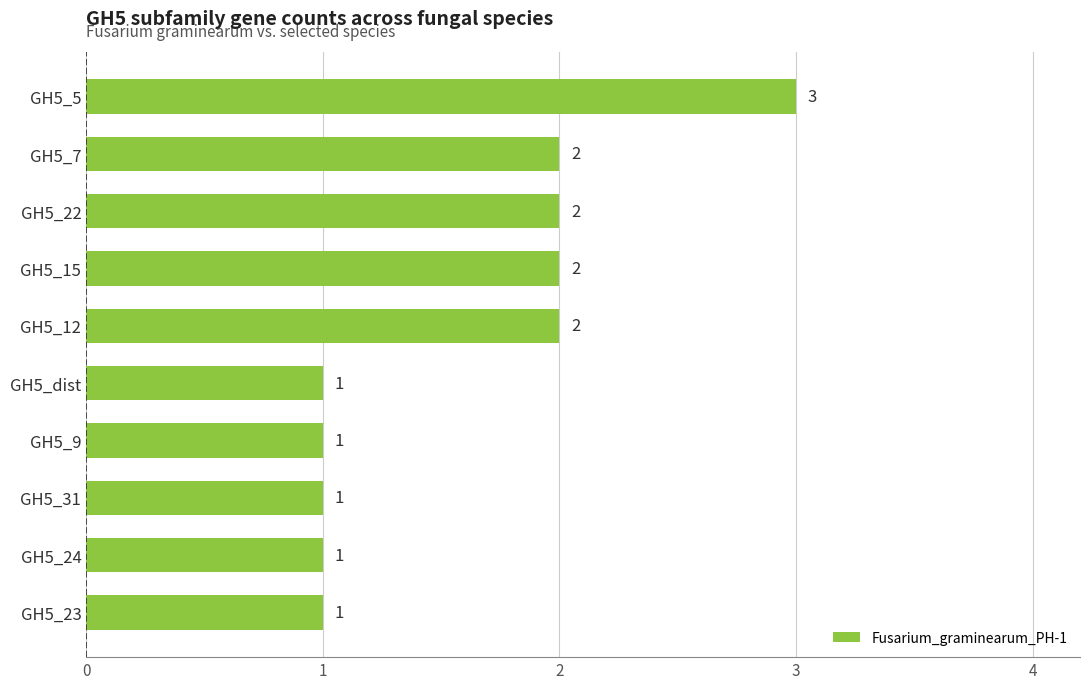

At which category does the chart reach its peak across all series?

GH5_5